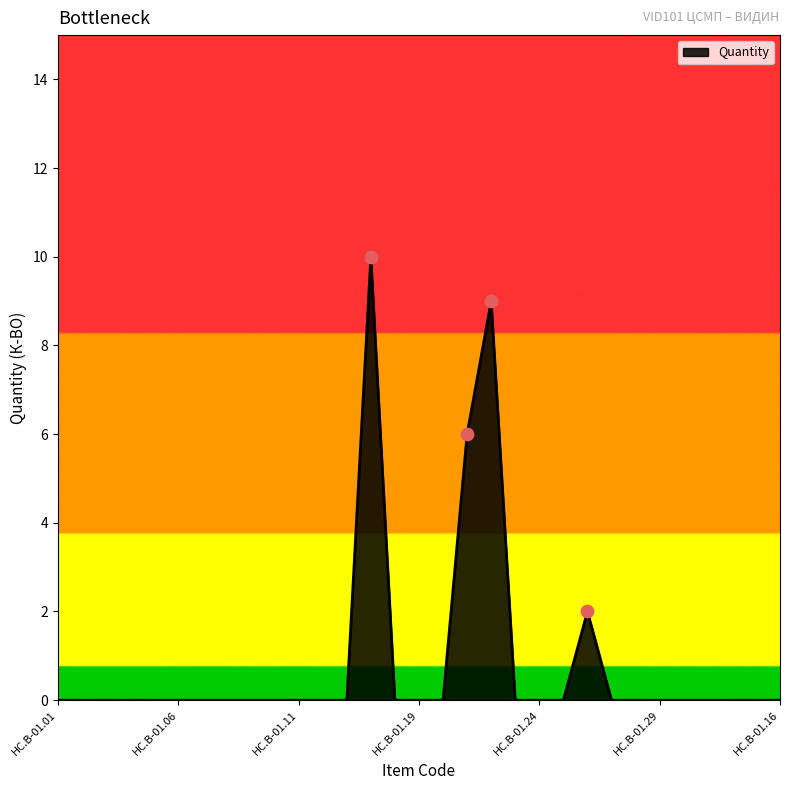

What is the difference between the maximum and minimum values?

10